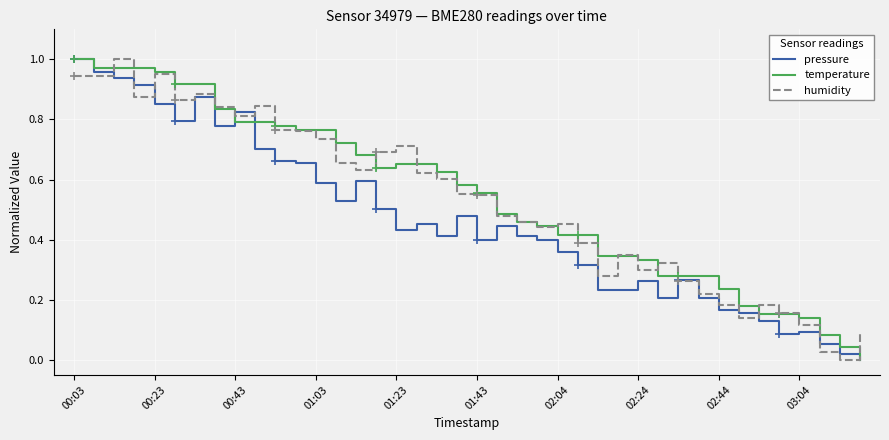

True or false: humidity has more than 2 points higher than both neighbors.

True